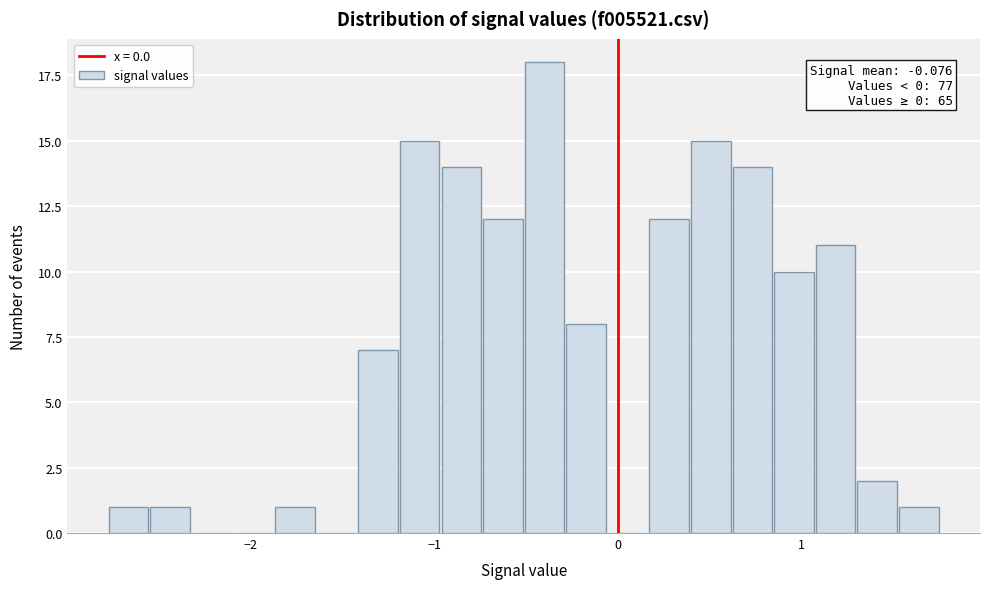

Read against the x-axis, roughly where is the centre of the tallest bar?

-0.4